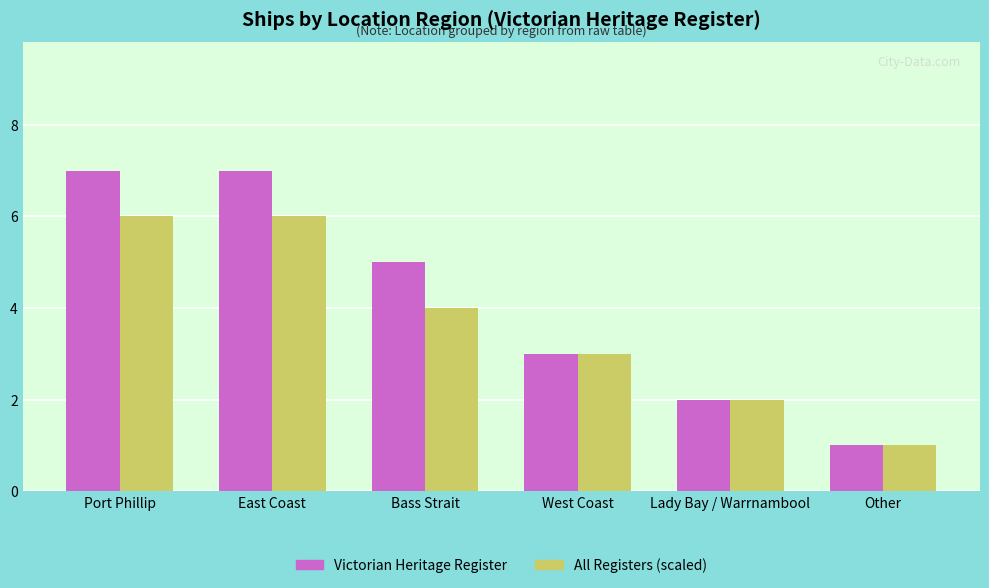

What is the minimum value shown in the chart?

1